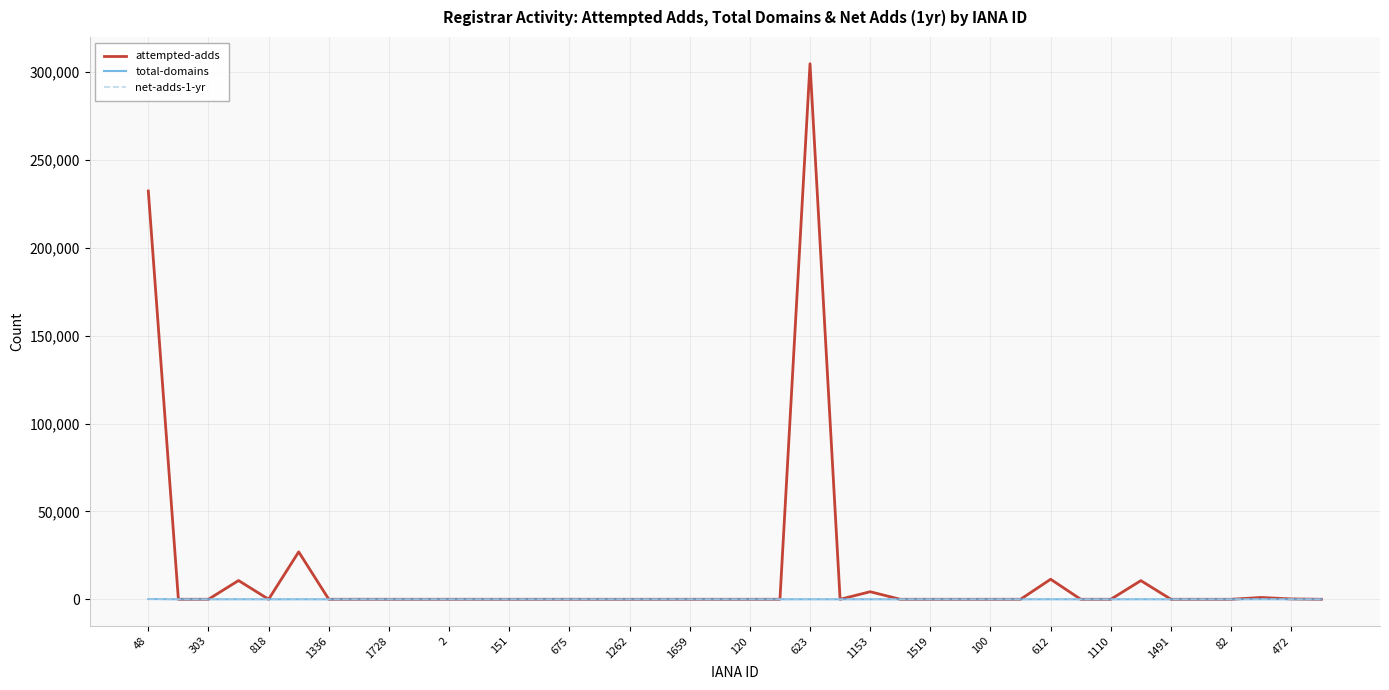

Which series has the largest total across all categories?

attempted-adds